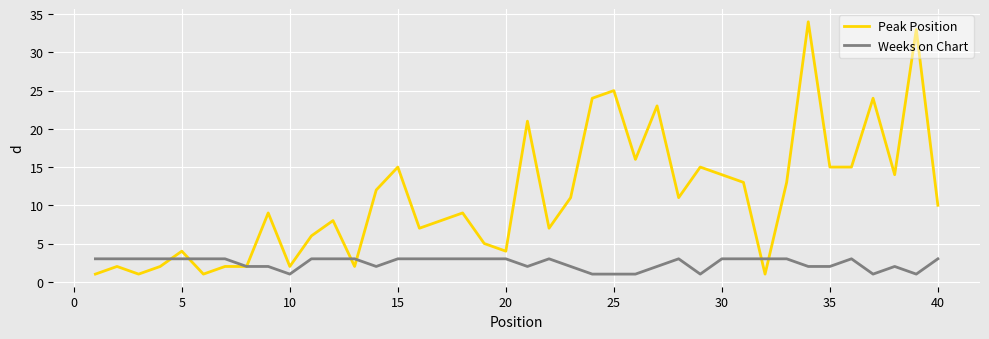

True or false: Peak Position and Weeks on Chart intersect in this chart.

True